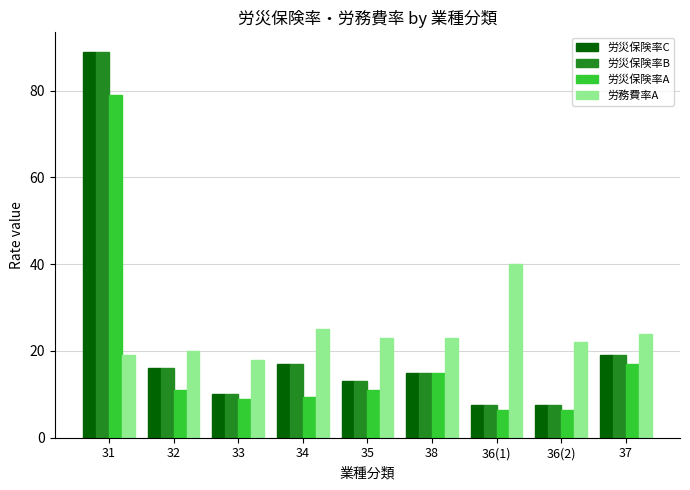

What is the difference between the maximum and second lowest values in the 労災保険率C series?

81.5